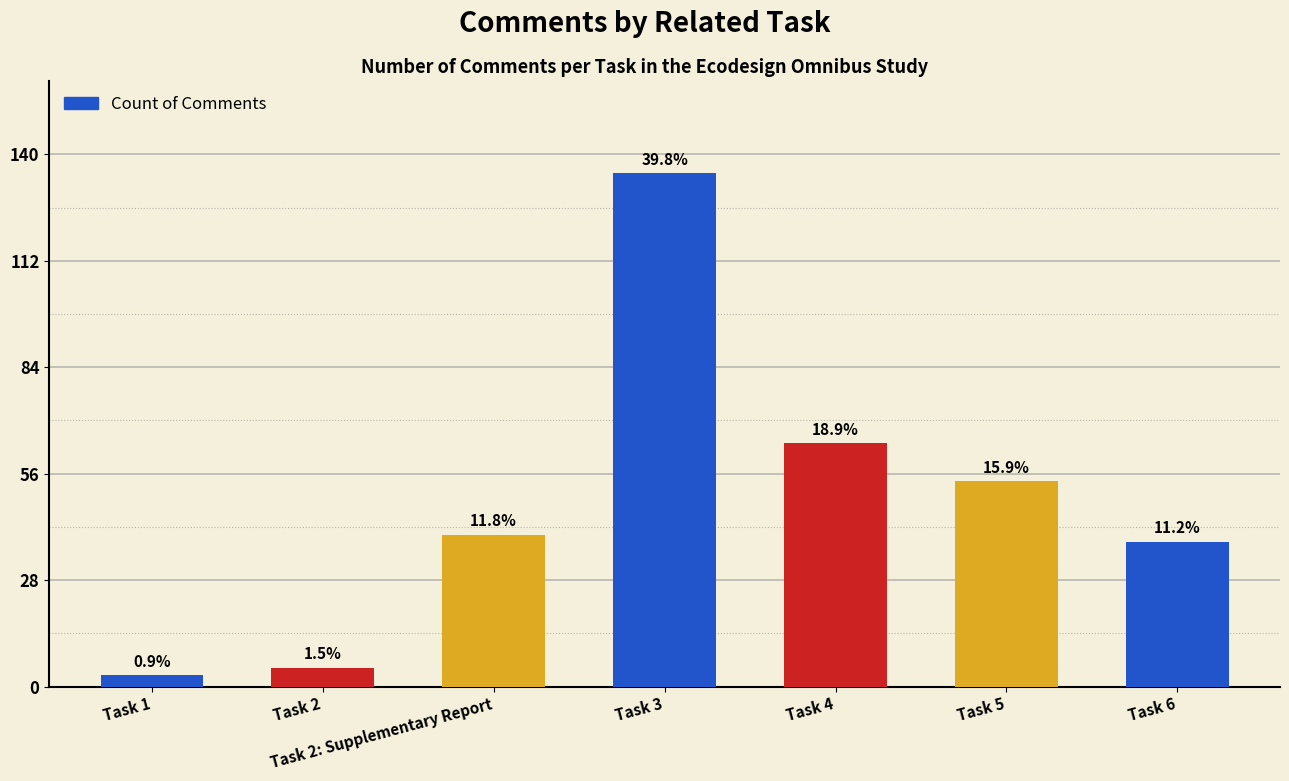

How many bars are there in total?

7